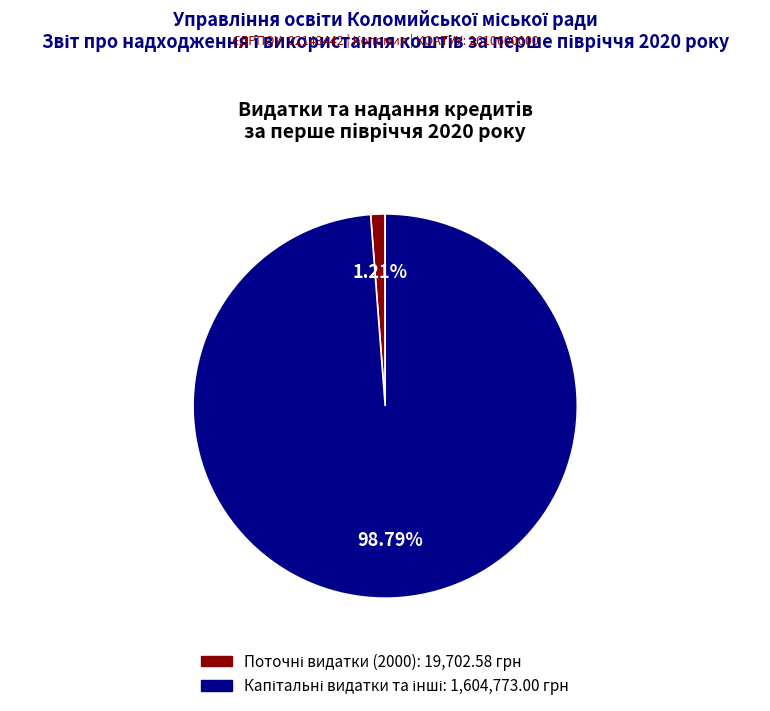

To the nearest percent, what is the difference between the largest and smallest slice percentages?

98%